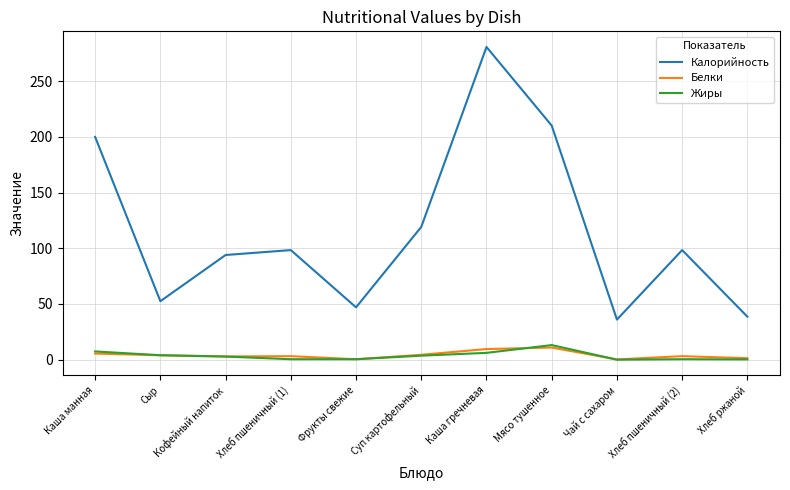

Is the value of Калорийность at Хлеб ржаной greater than the value of Жиры at Каша манная?

Yes